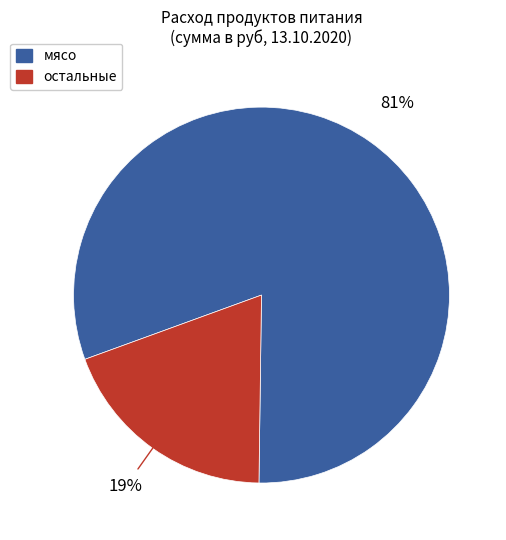

Does any single category account for the majority?

Yes